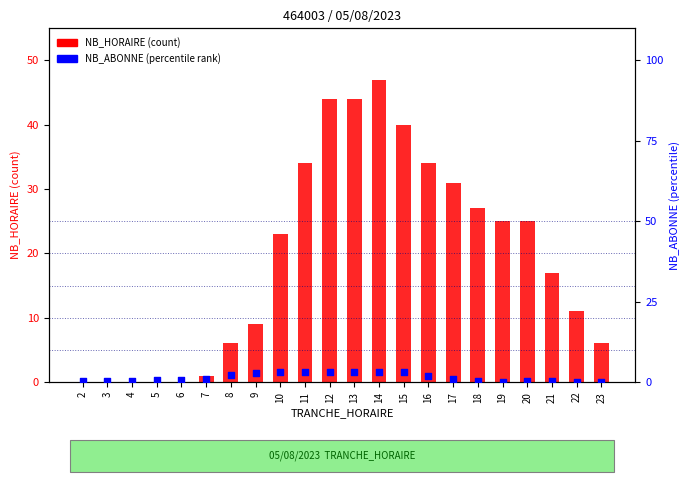

What is the total value across all series at 7?

2.0